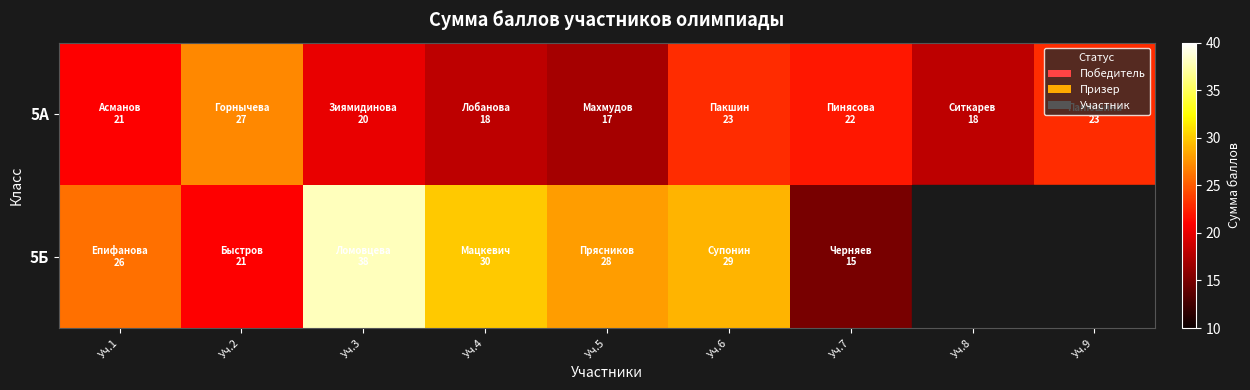

At how many categories does at least one series exceed 22?

7